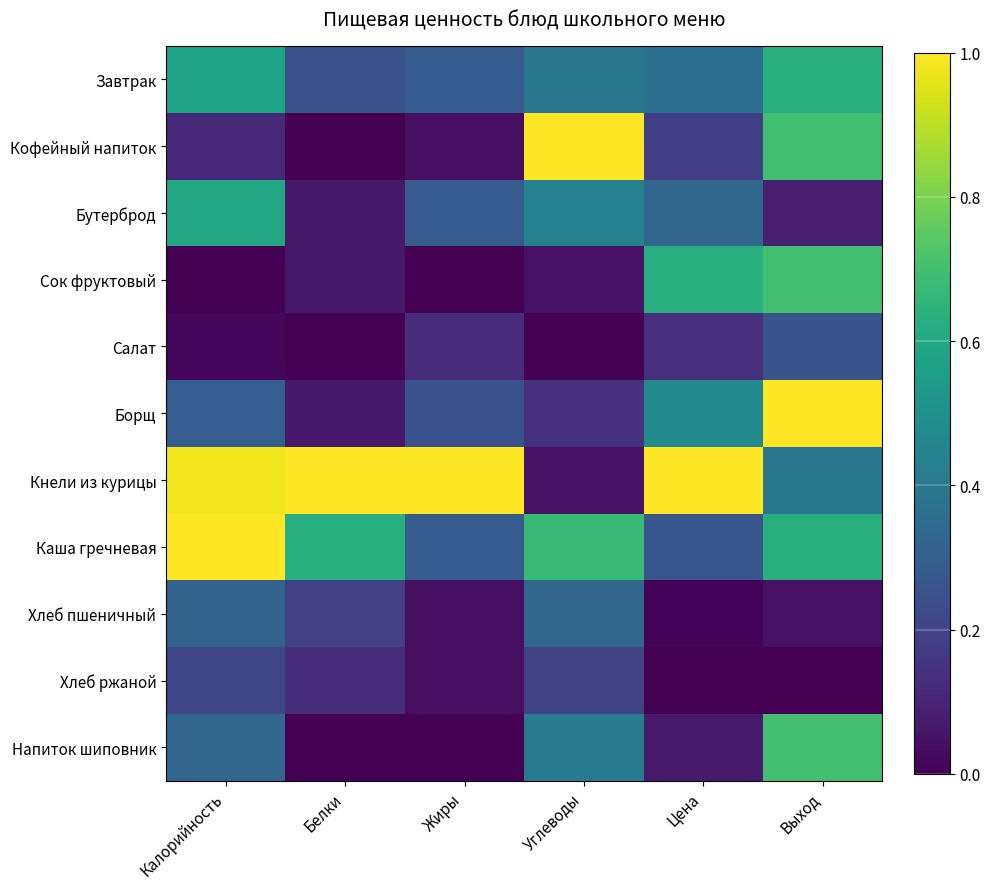

At which category is the sum across all series the highest?

Выход